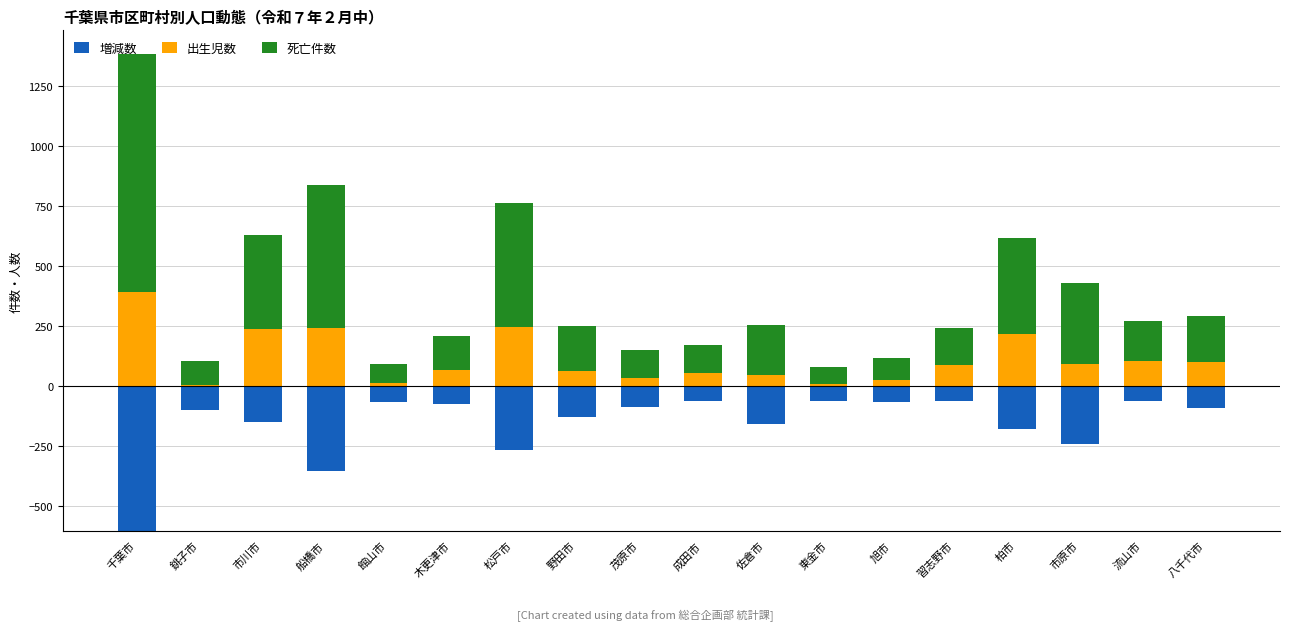

Which series has the largest total across all categories?

死亡件数